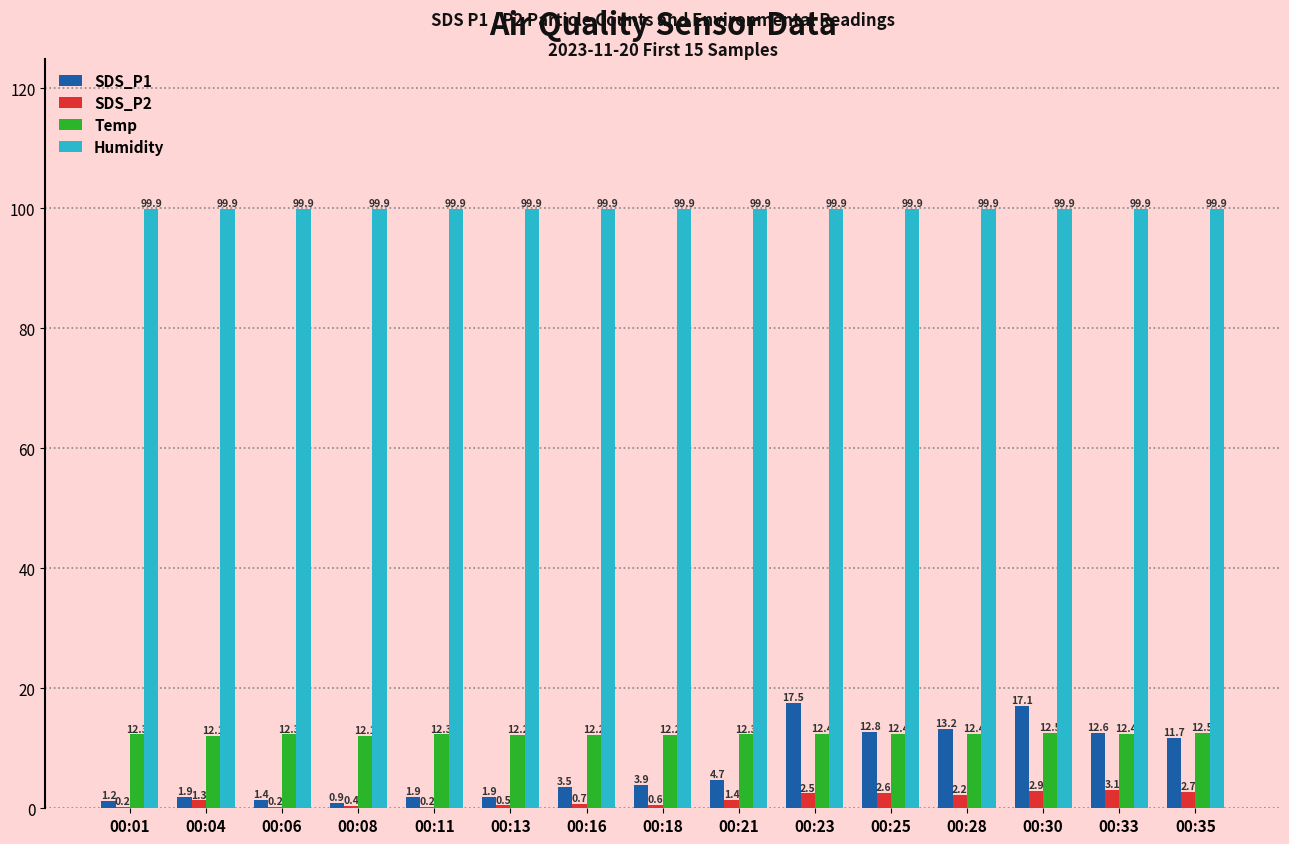

Which series has the largest total across all categories?

Humidity